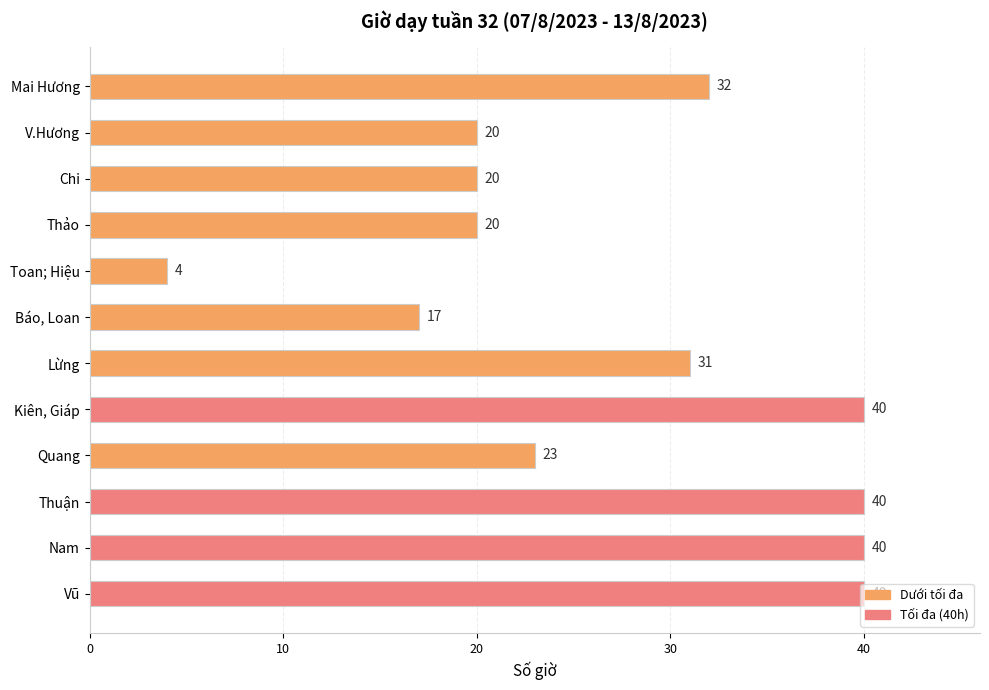

What is the difference between the maximum and minimum values?

36